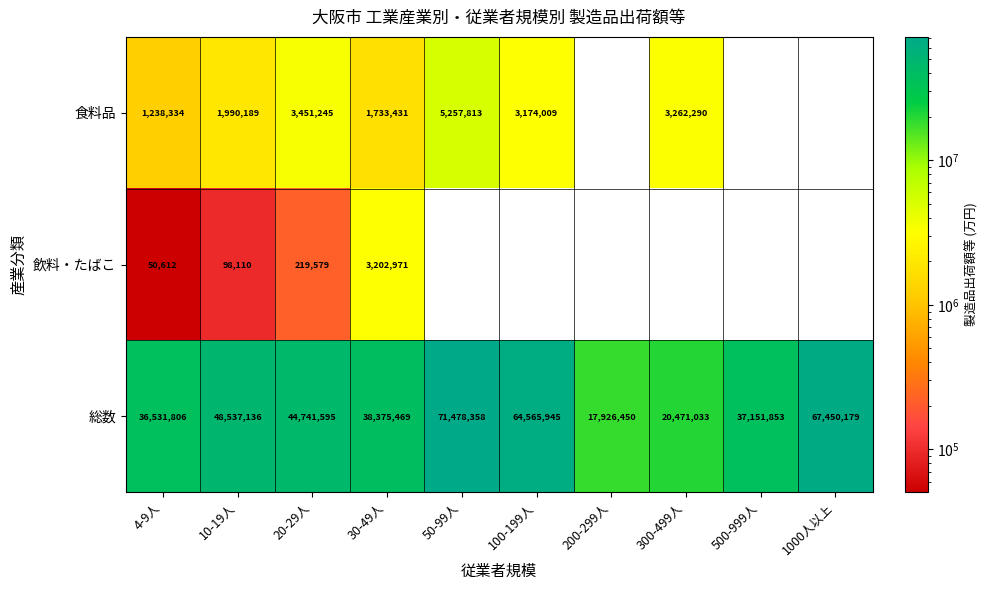

Where is 総数 nearest to the value 44702404?

20-29人